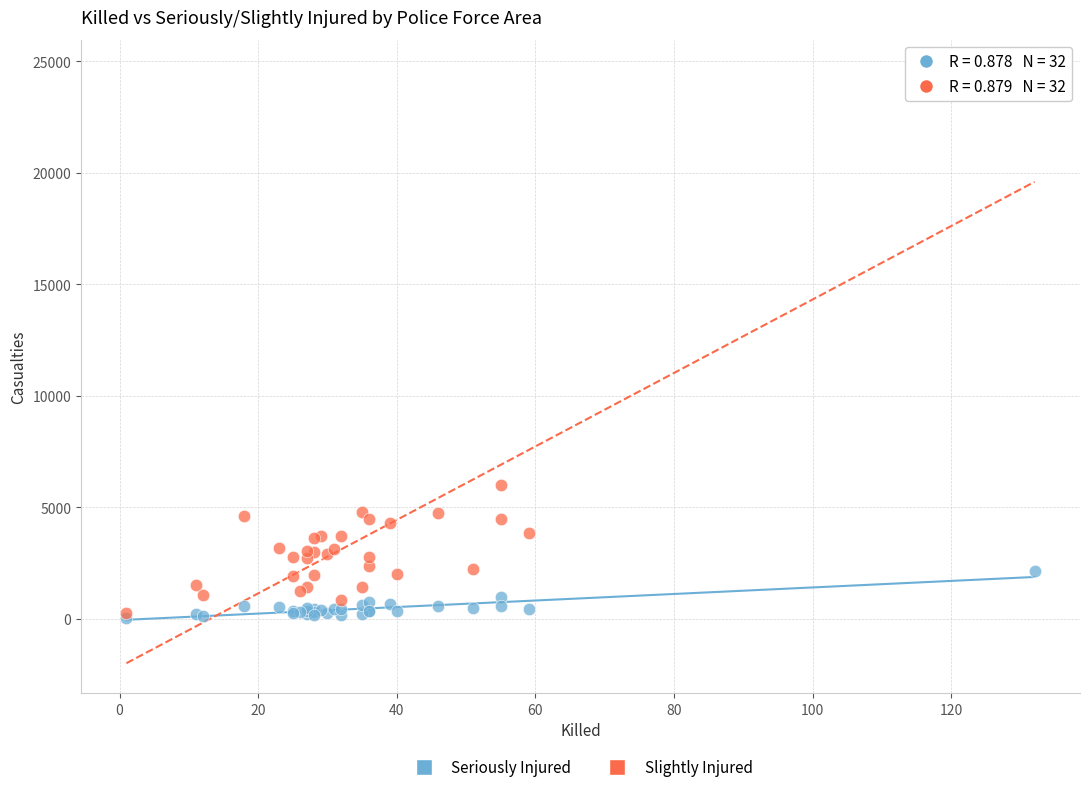

Across all series, what Y value is closest to 12342?

6002